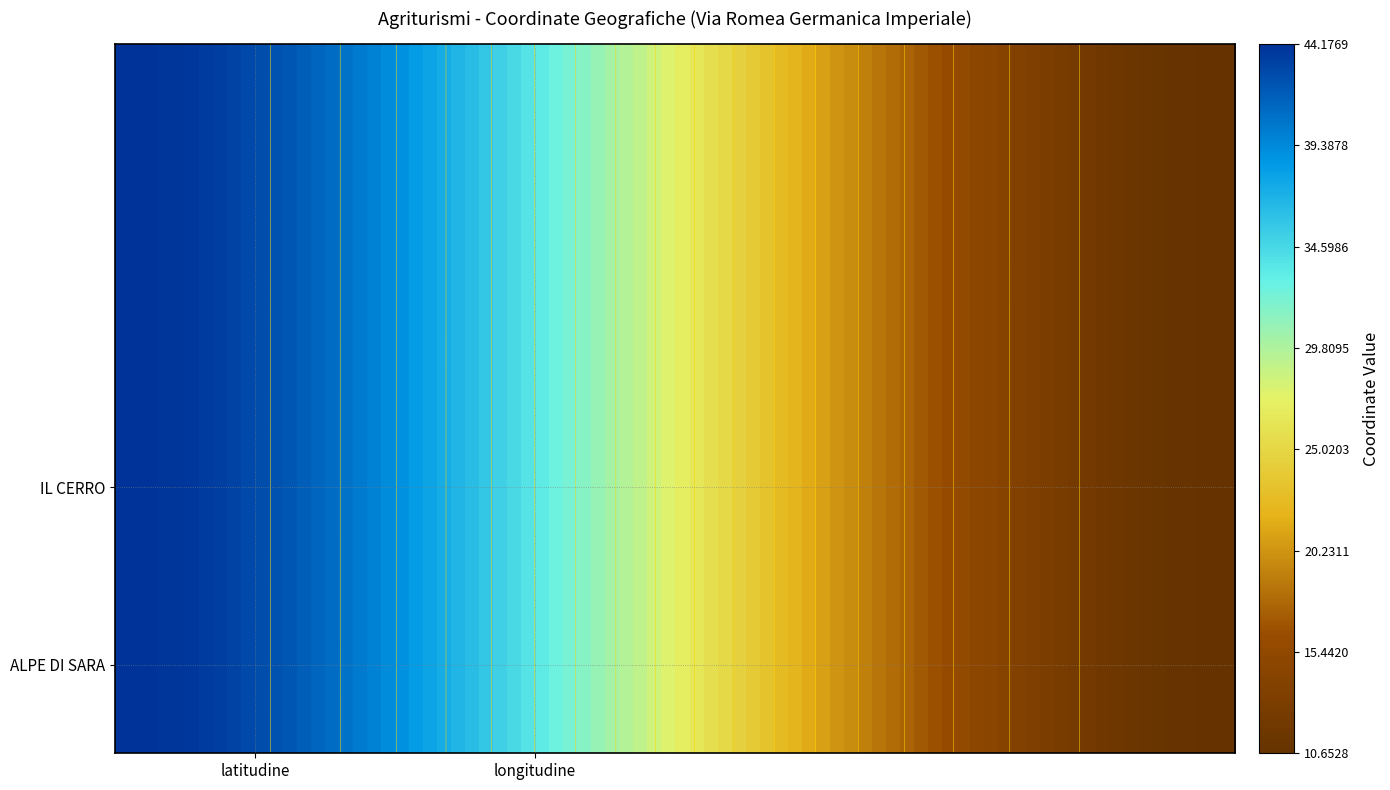

Read the ALPE DI SARA value at 1.

10.7